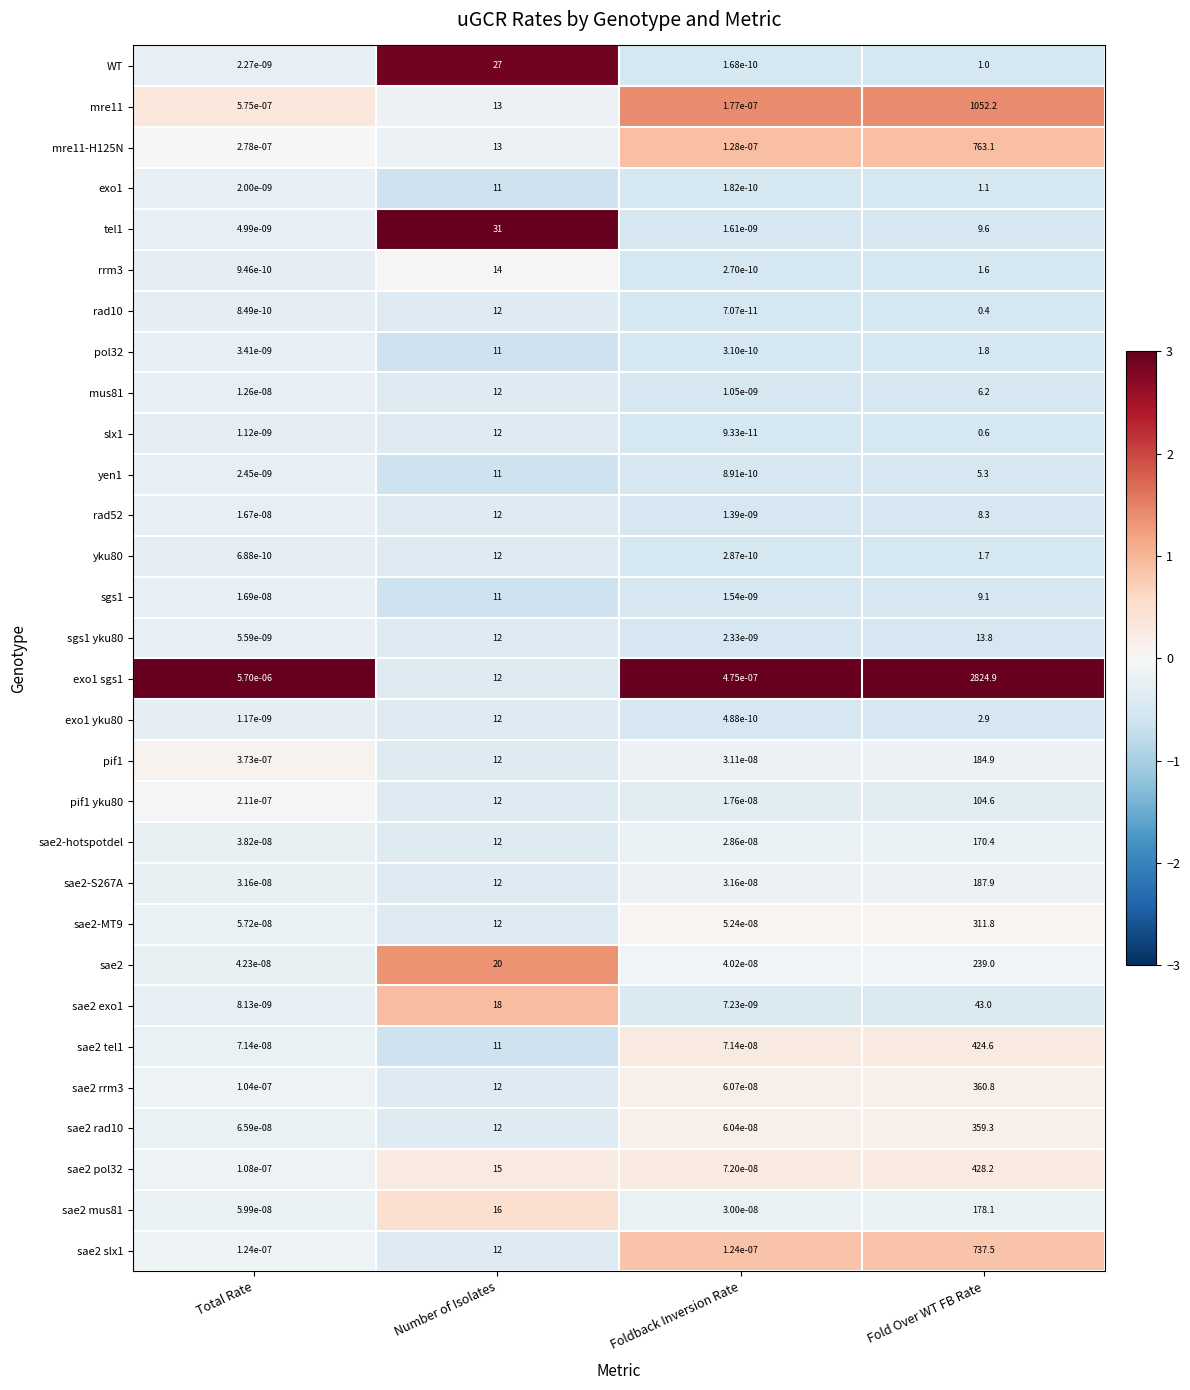

Which category has the highest value across all series?

Fold Over WT FB Rate